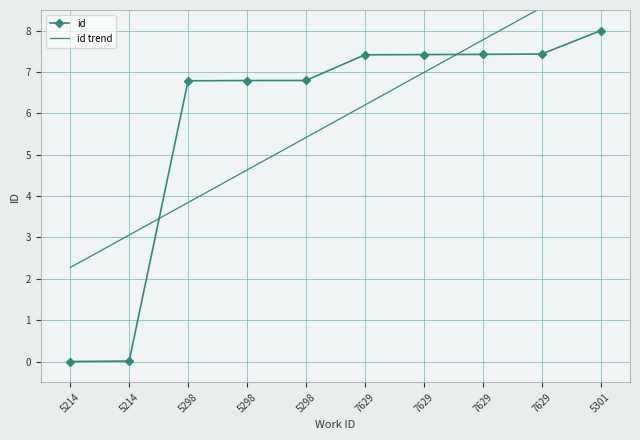

Is this an area chart (filled region under the line)?

No